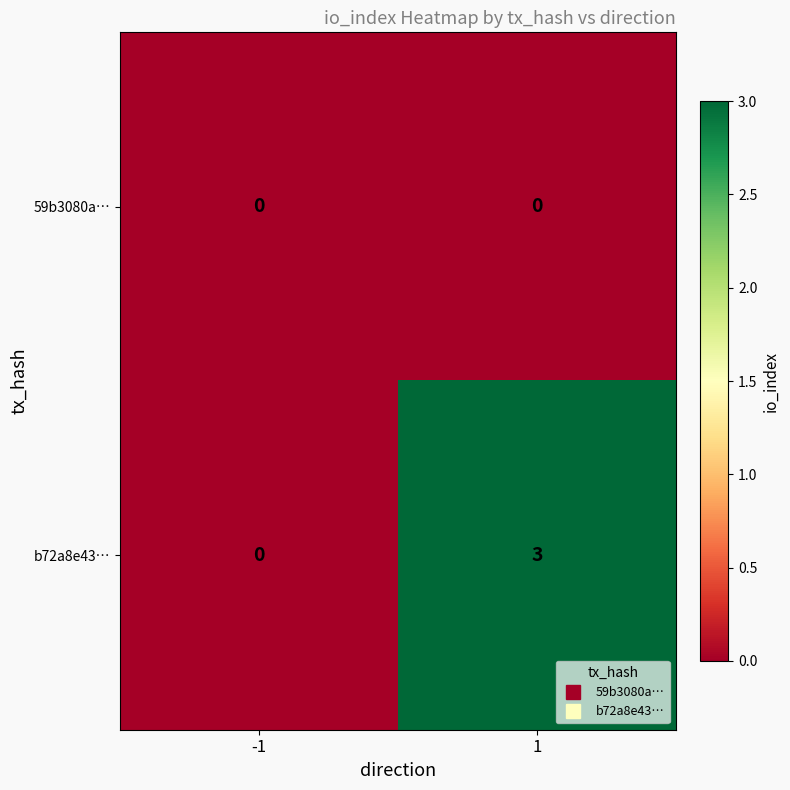

Which label corresponds to the largest value in the chart?

1